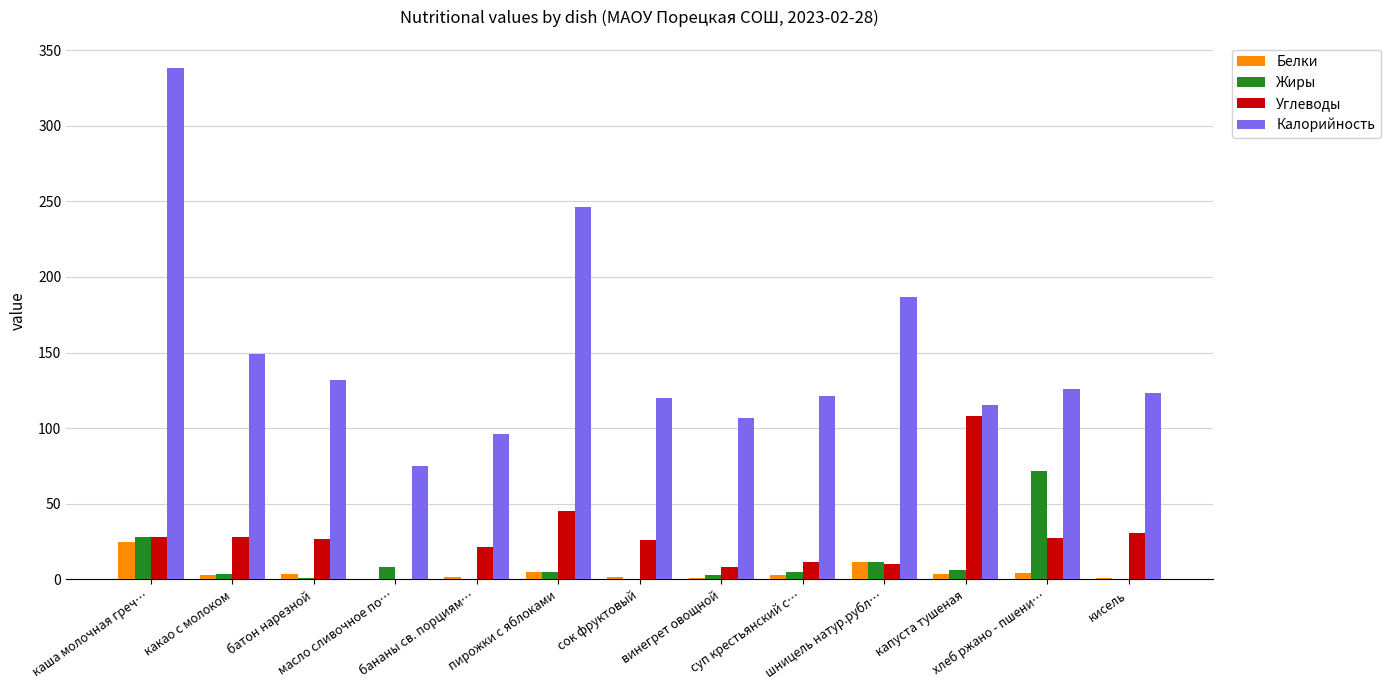

True or false: Углеводы has a value of 27.4 at хлеб ржано - пшени….

True